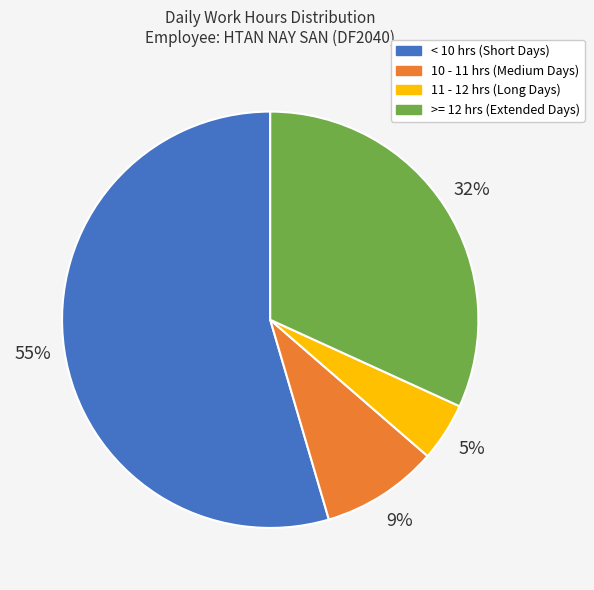

True or false: < 10 hrs (Short Days) accounts for 55% of the total.

True